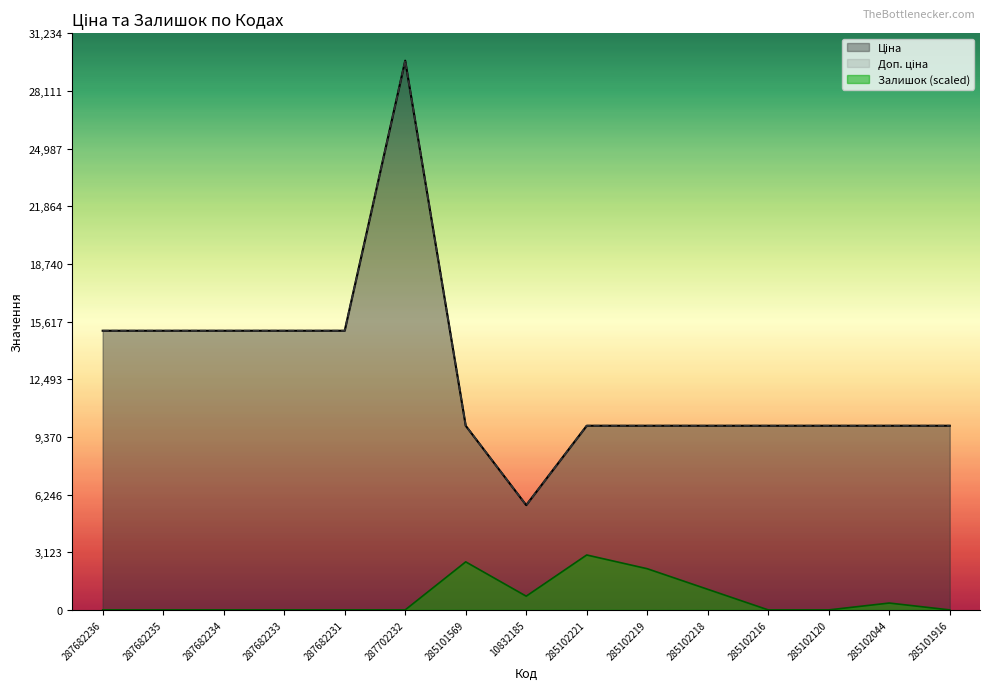

True or false: Доп. ціна and Ціна intersect in this chart.

False